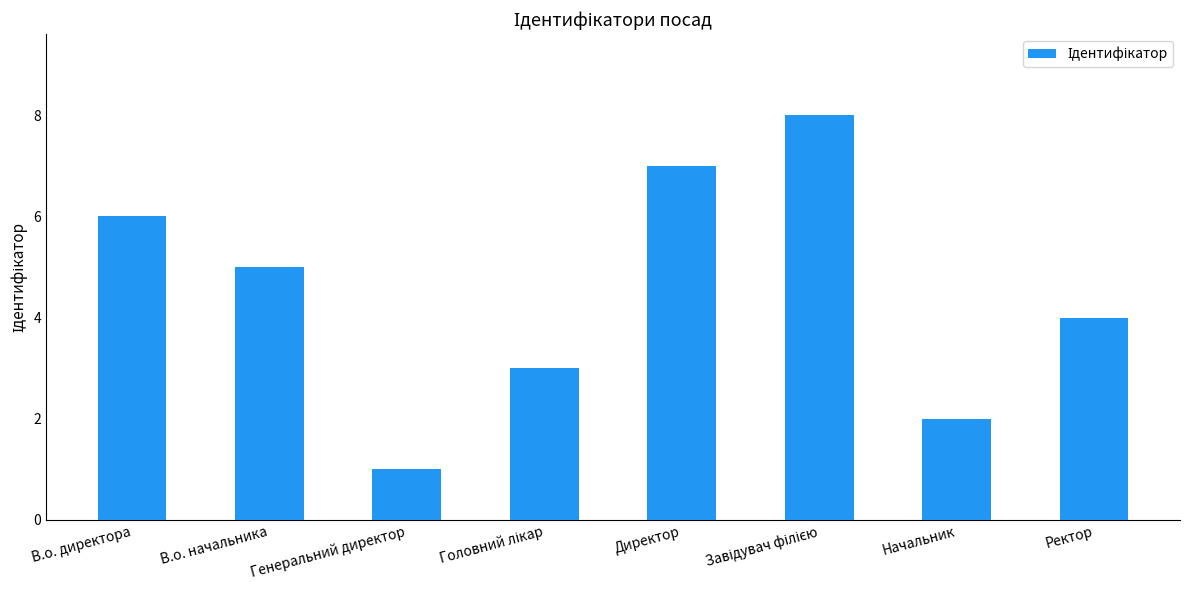

What is the greatest value displayed?

8